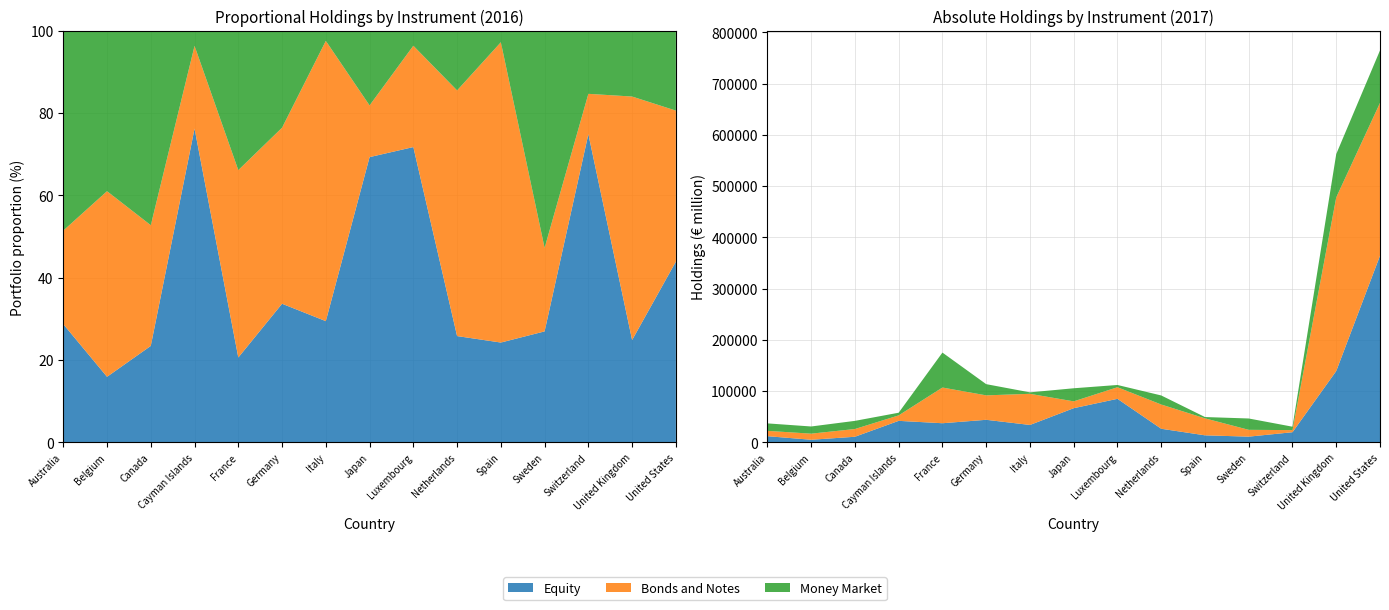

Reading left to right, extract all data points from this chart.

Equity 2016: Australia=11975	Belgium=5399	Canada=10729	Cayman Islands=32151	France=34187	Germany=38335	Italy=30746	Japan=54885	Luxembourg=75491	Netherlands=24774	Spain=12904	Sweden=10421	Switzerland=18823	United Kingdom=118990	United States=310477
Equity 2017: Australia=12303	Belgium=5339	Canada=11173	Cayman Islands=42207	France=37549	Germany=44248	Italy=34196	Japan=66896	Luxembourg=85160	Netherlands=26792	Spain=13976	Sweden=11401	Switzerland=20029	United Kingdom=139376	United States=364249
Bonds 2016: Australia=9464	Belgium=15257	Canada=13407	Cayman Islands=8474	France=75400	Germany=48647	Italy=71012	Japan=9948	Luxembourg=25895	Netherlands=57189	Spain=38773	Sweden=7836	Switzerland=2463	United Kingdom=282829	United States=259289
Bonds 2017: Australia=10382	Belgium=11876	Canada=15105	Cayman Islands=10656	France=69653	Germany=47666	Italy=60757	Japan=13326	Luxembourg=22595	Netherlands=47294	Spain=33122	Sweden=13291	Switzerland=4122	United Kingdom=338729	United States=298109
Money Market 2016: Australia=20218	Belgium=13183	Canada=21596	Cayman Islands=1543	France=56056	Germany=26770	Italy=2555	Japan=14346	Luxembourg=3814	Netherlands=13879	Spain=1477	Sweden=20359	Switzerland=3848	United Kingdom=76348	United States=136994
Money Market 2017: Australia=14574	Belgium=14005	Canada=15891	Cayman Islands=5196	France=68160	Germany=21859	Italy=2828	Japan=25525	Luxembourg=4423	Netherlands=17650	Spain=2541	Sweden=22112	Switzerland=6631	United Kingdom=84485	United States=102354